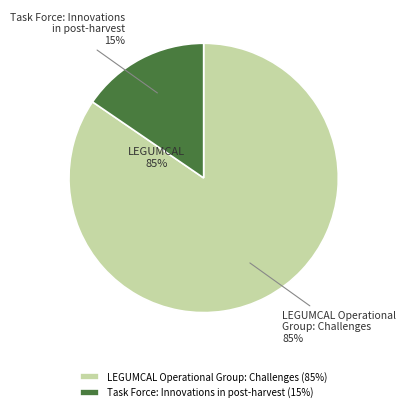

Count the number of slices in the pie.

2